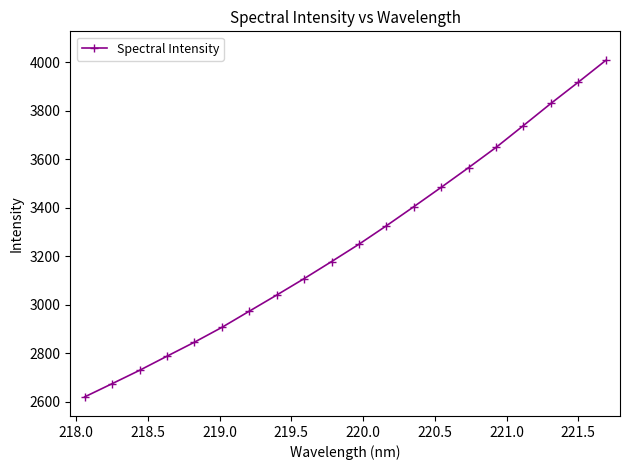

What is the difference between the second highest and second lowest values?

1243.7